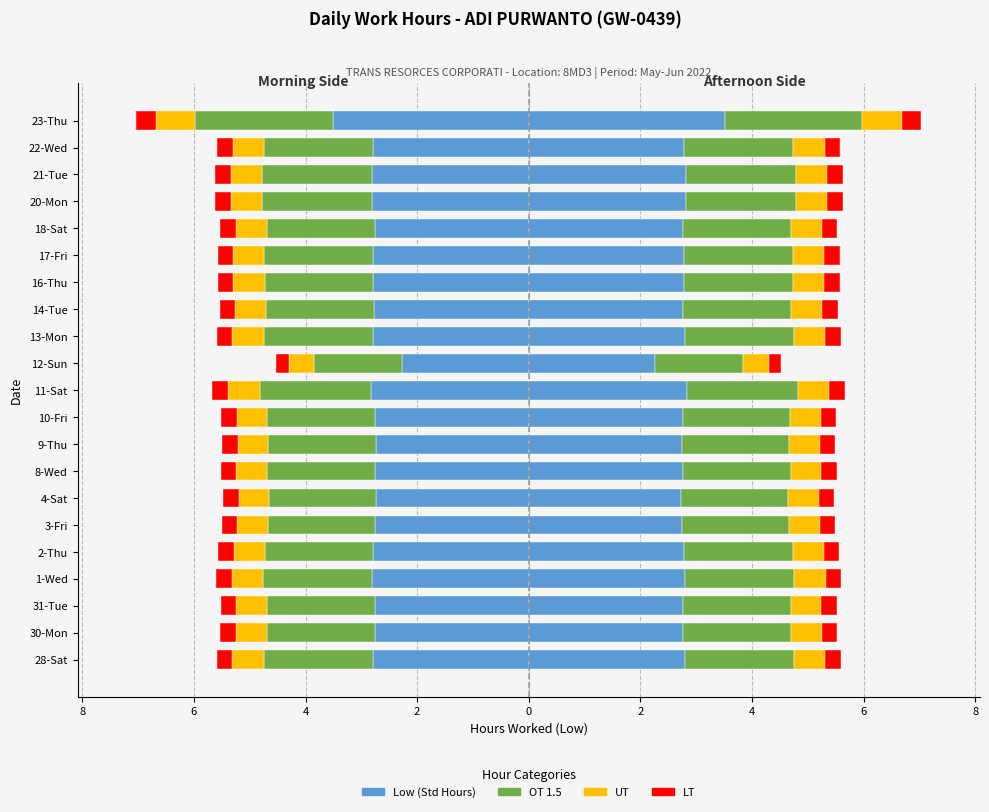

What is the minimum value shown in the chart?

-3.5